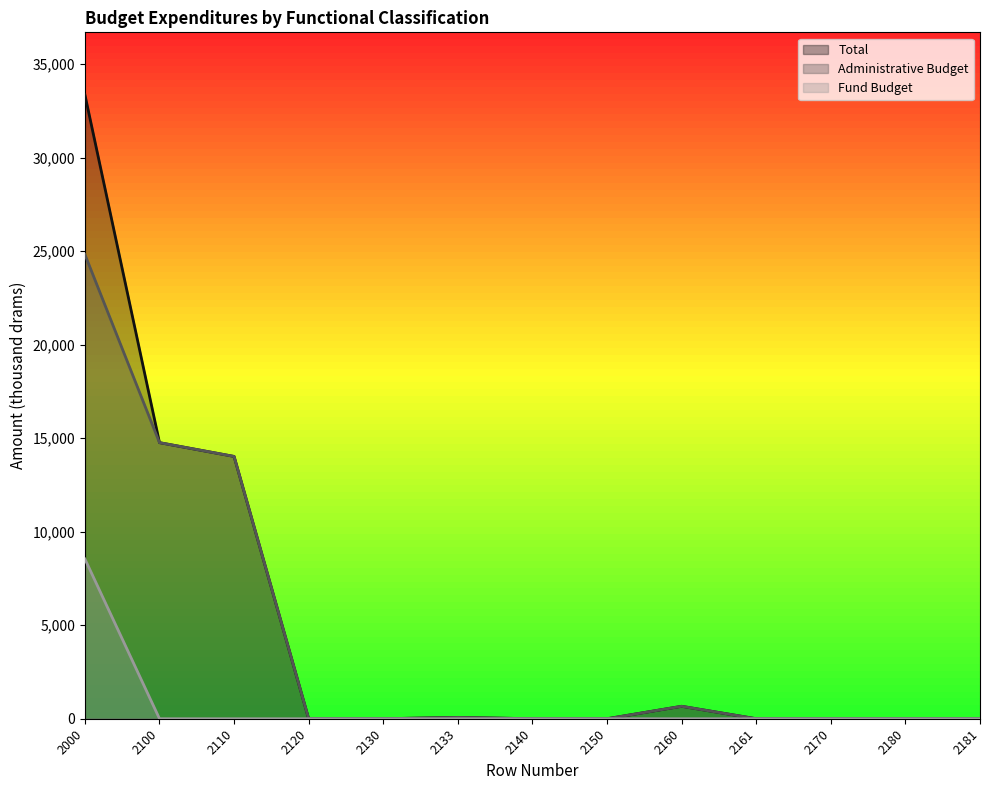

What is the difference between the maximum and minimum values in the Administrative Budget series?

24821.5